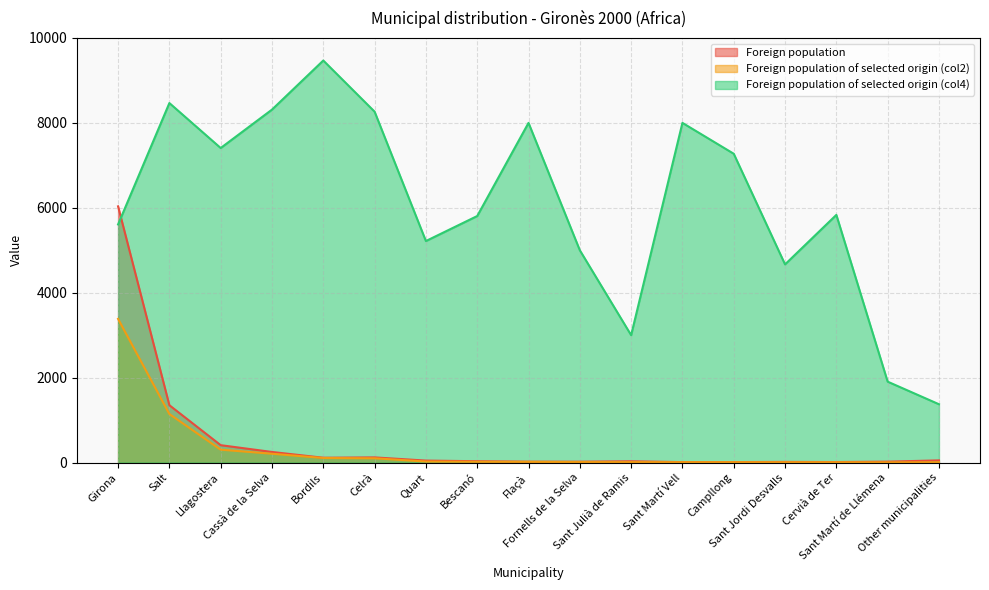

Which series changed the most between Sant Julià de Ramis and Cervià de Ter?

Foreign population of selected origin (col4)